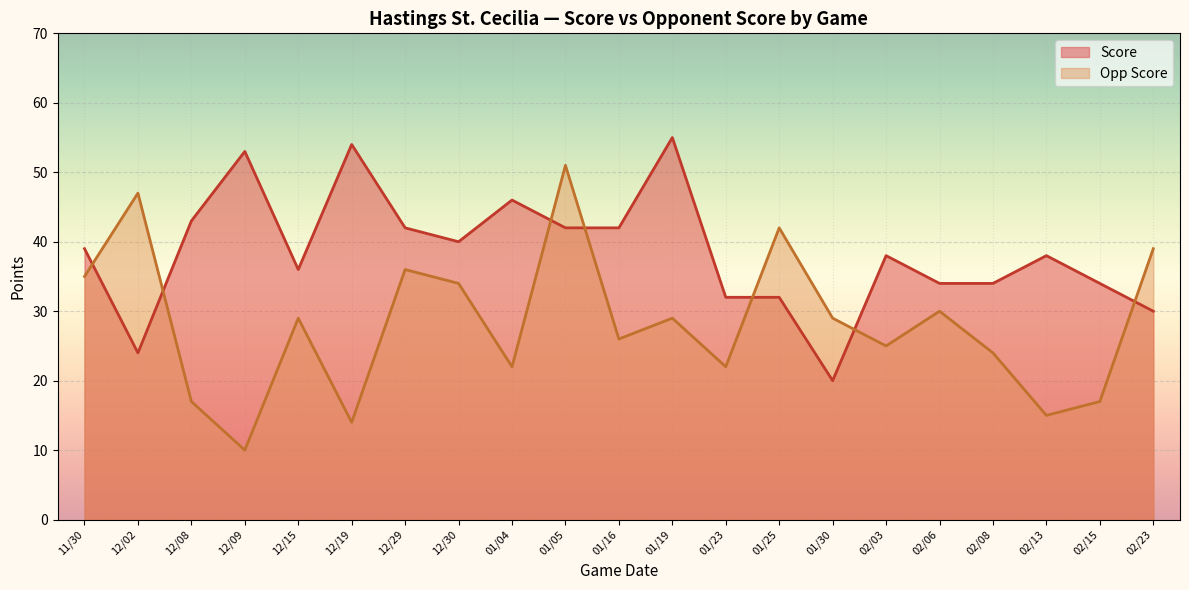

What is the value of the Score point at the 18th from the left?

34